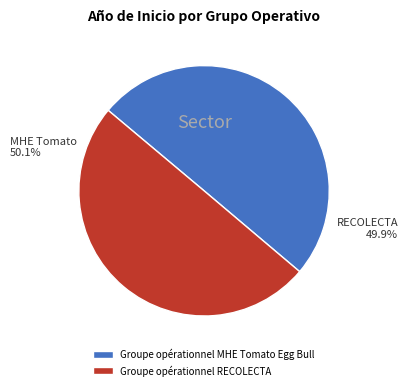

What percentage is the Groupe opérationnel RECOLECTA slice, to the nearest percent?

50%